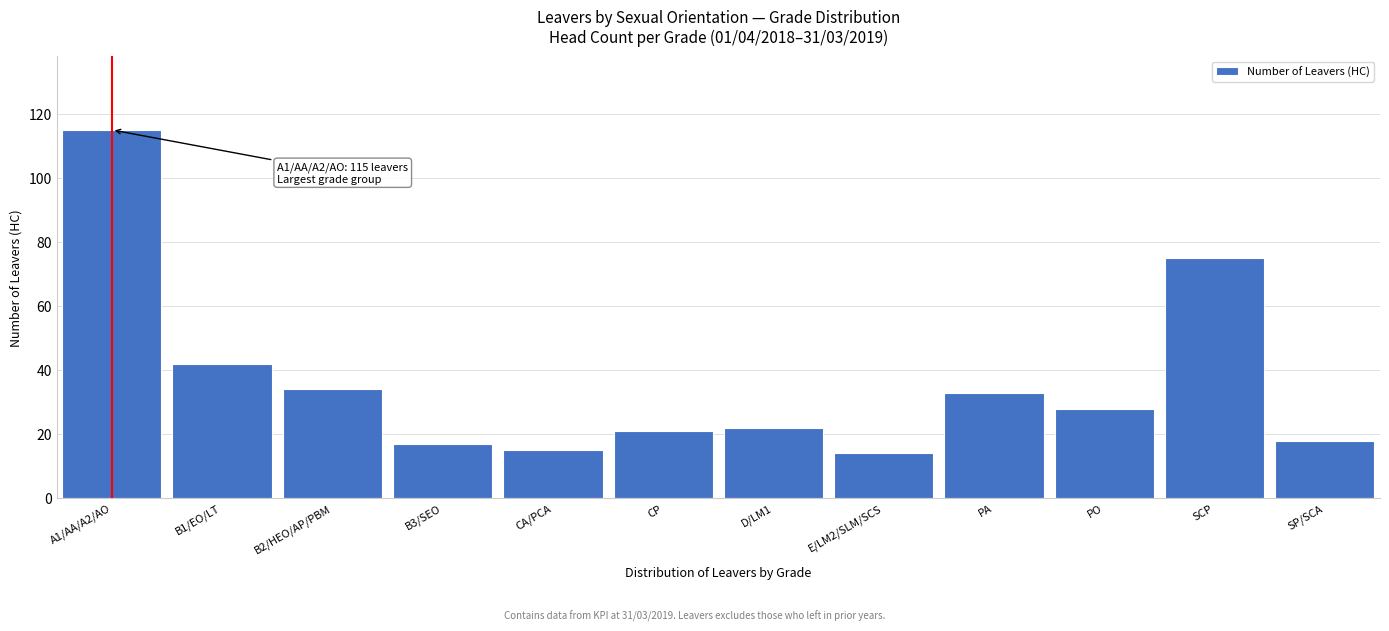

Reading left to right, what are all the values shown in this chart?

A1/AA/A2/AO=115	B1/EO/LT=42	B2/HEO/AP/PBM=34	B3/SEO=17	CA/PCA=15	CP=21	D/LM1=22	E/LM2/SLM/SCS=14	PA=33	PO=28	SCP=75	SP/SCA=18